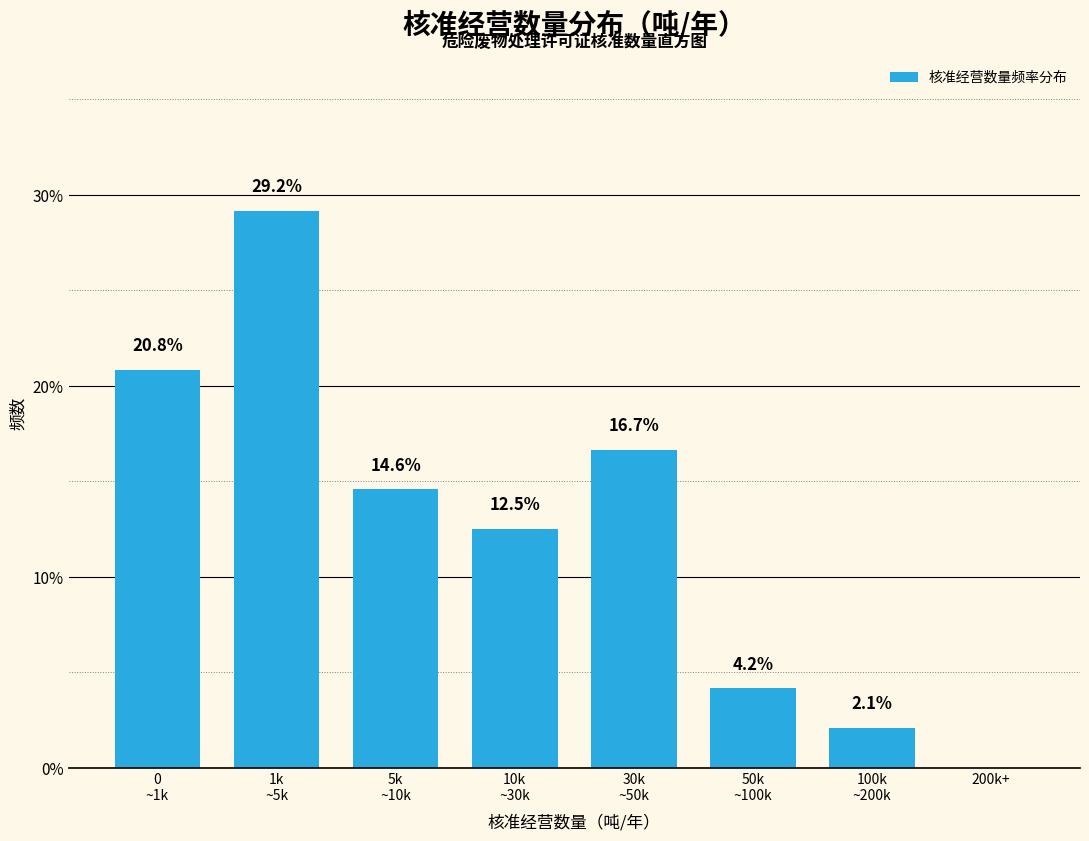

What is the maximum value shown in the chart?

29.2